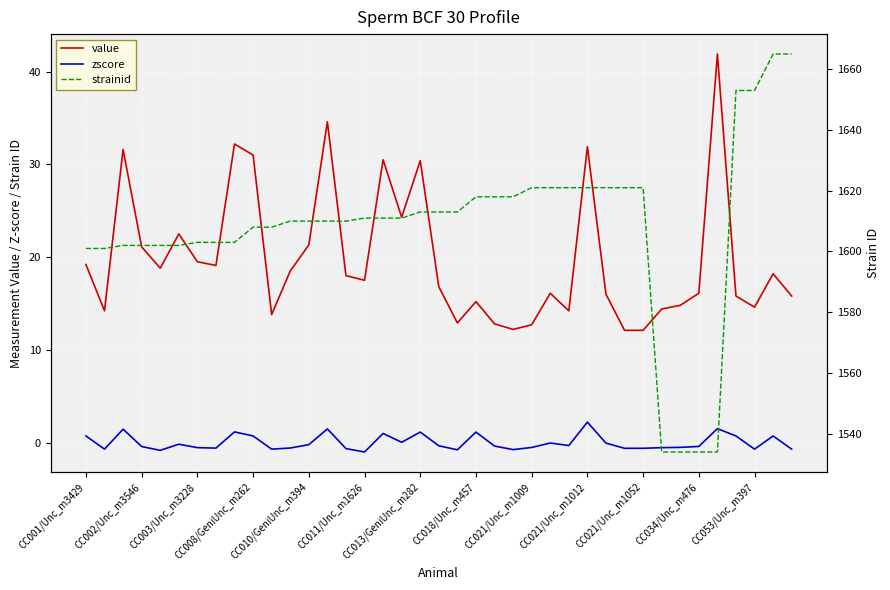

What is the label of the 35th point from the left?

34